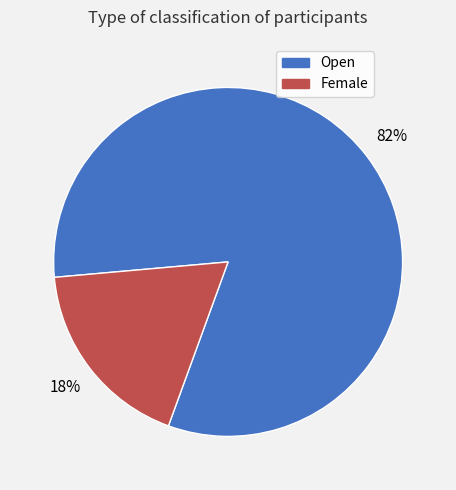

What is the majority slice?

Open